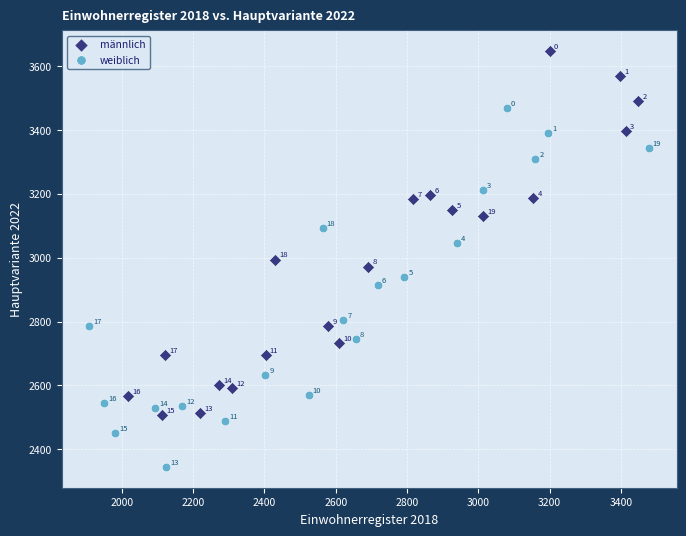

Which series reaches the maximum Y coordinate?

männlich